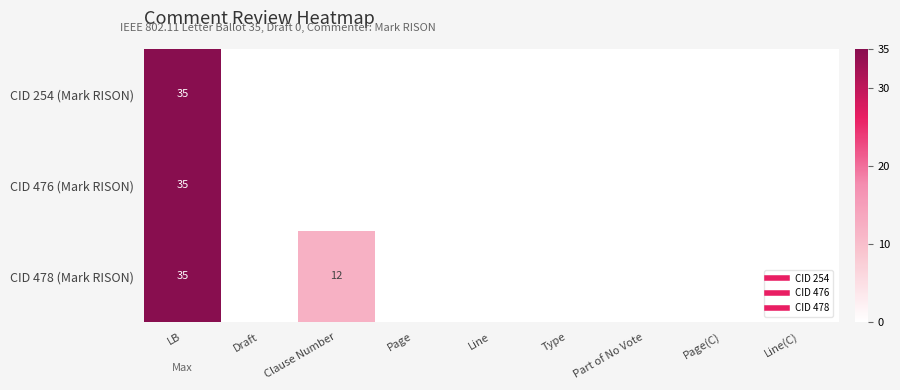

What is the sum of all CID 478 (Mark RISON) values?

47